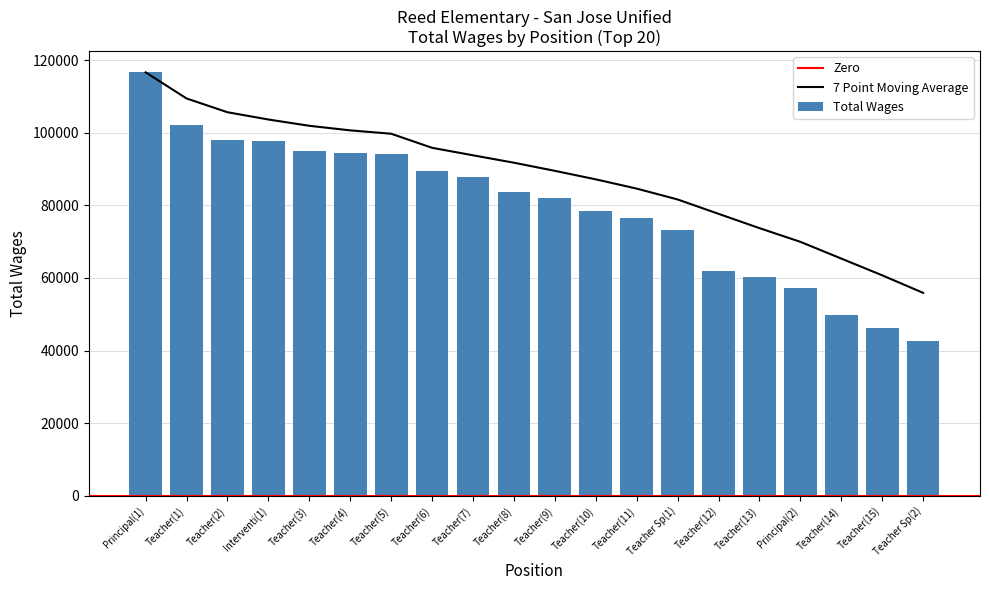

How many data points in Total Wages are less than 83745?

10